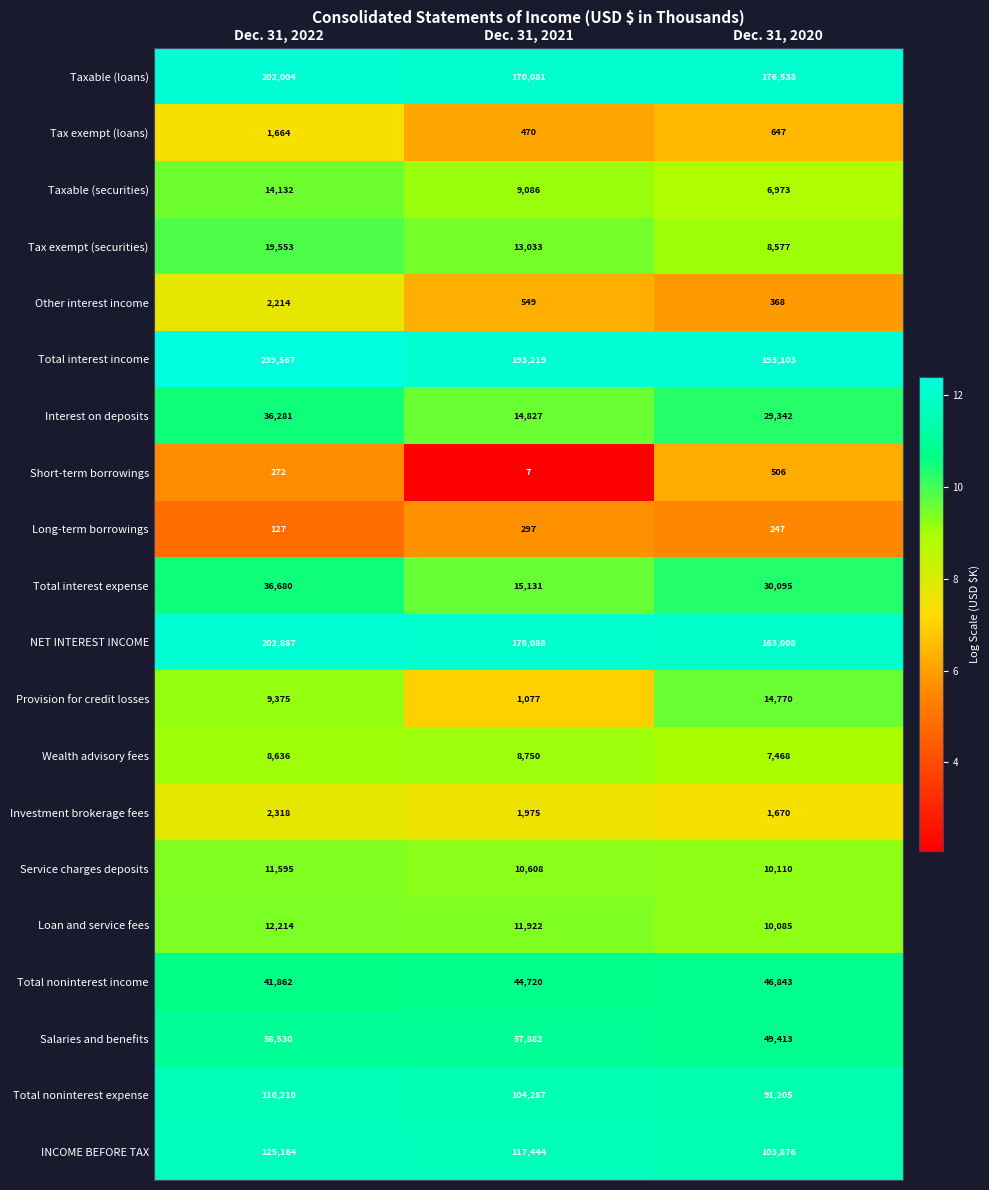

The Total noninterest income series shows 46843 at Dec. 31, 2020. True or false?

True